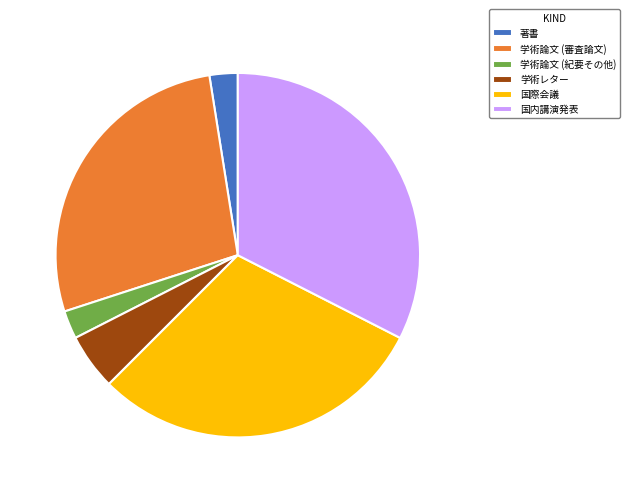

What is the largest slice in the pie chart?

国内講演発表